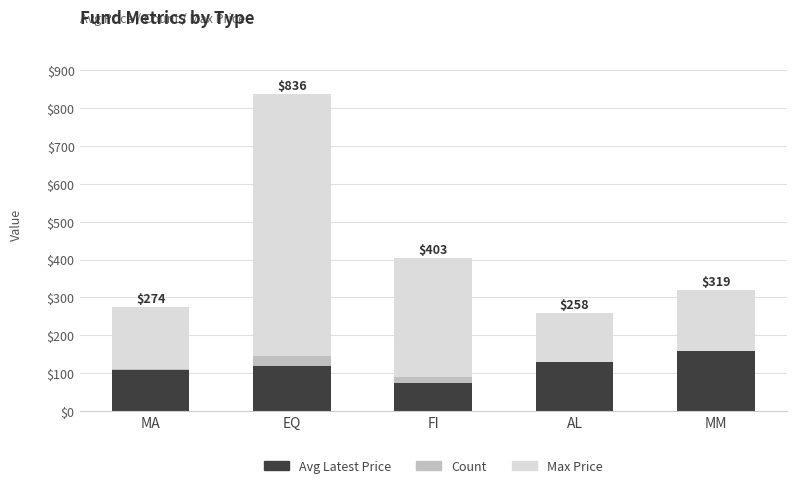

At which category is the sum across all series the highest?

EQ